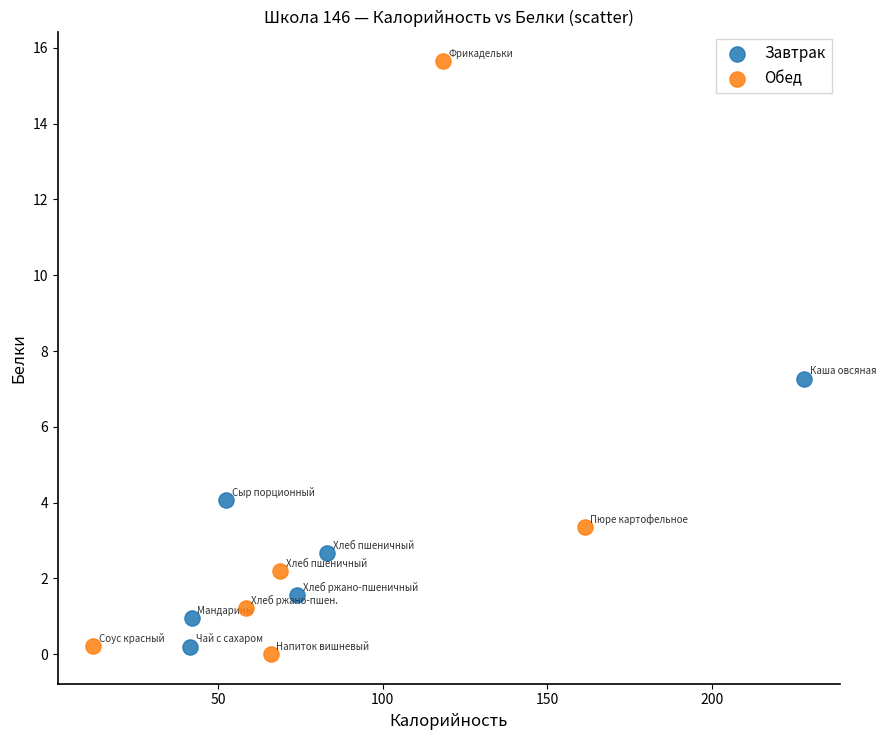

Which series contains the highest Y value?

Обед